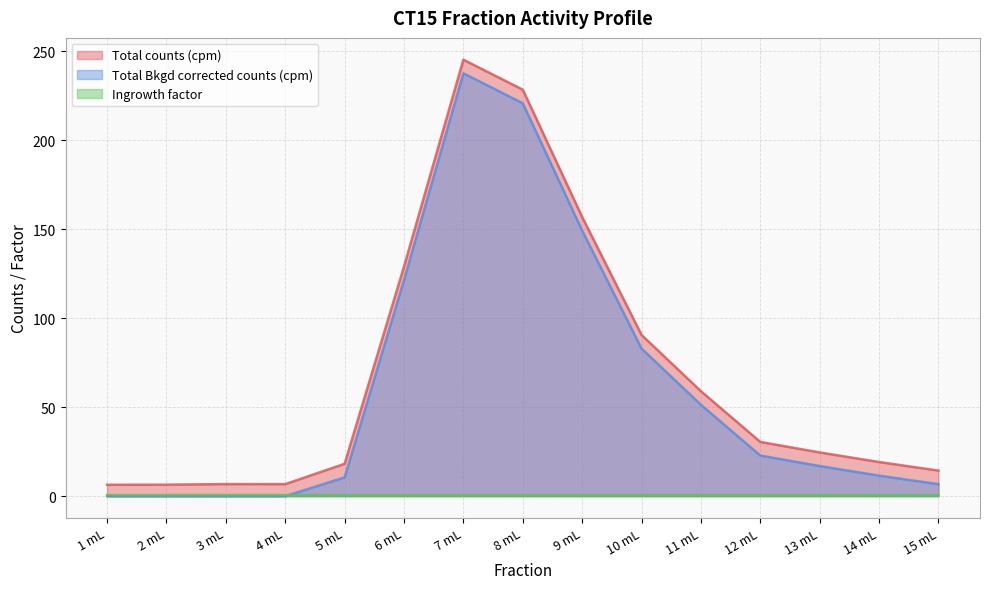

At which category does Total counts (cpm) reach its first local valley?

4 mL